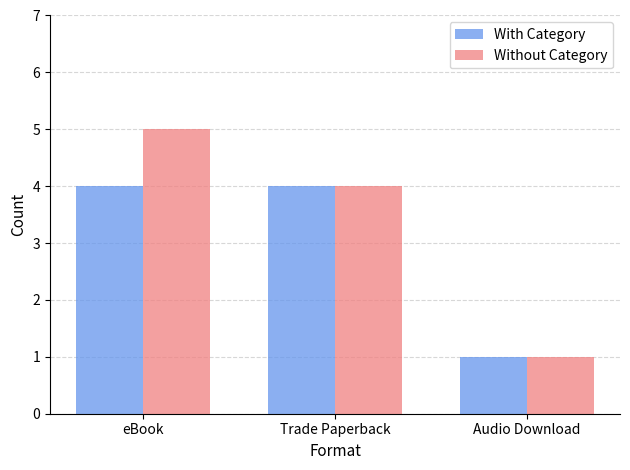

Which series has the largest total across all categories?

Without Category